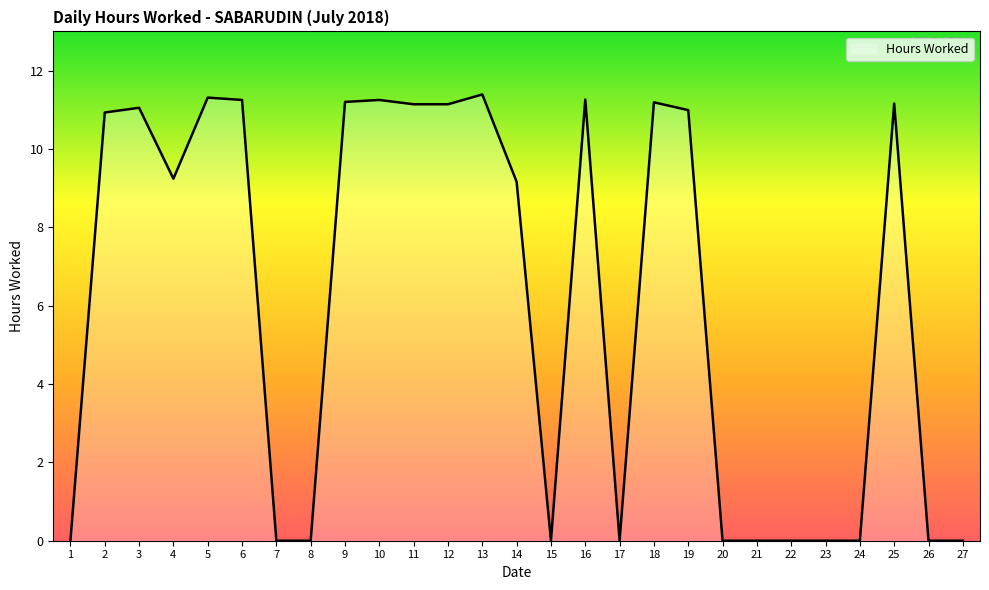

What is the greatest value displayed?

11.4